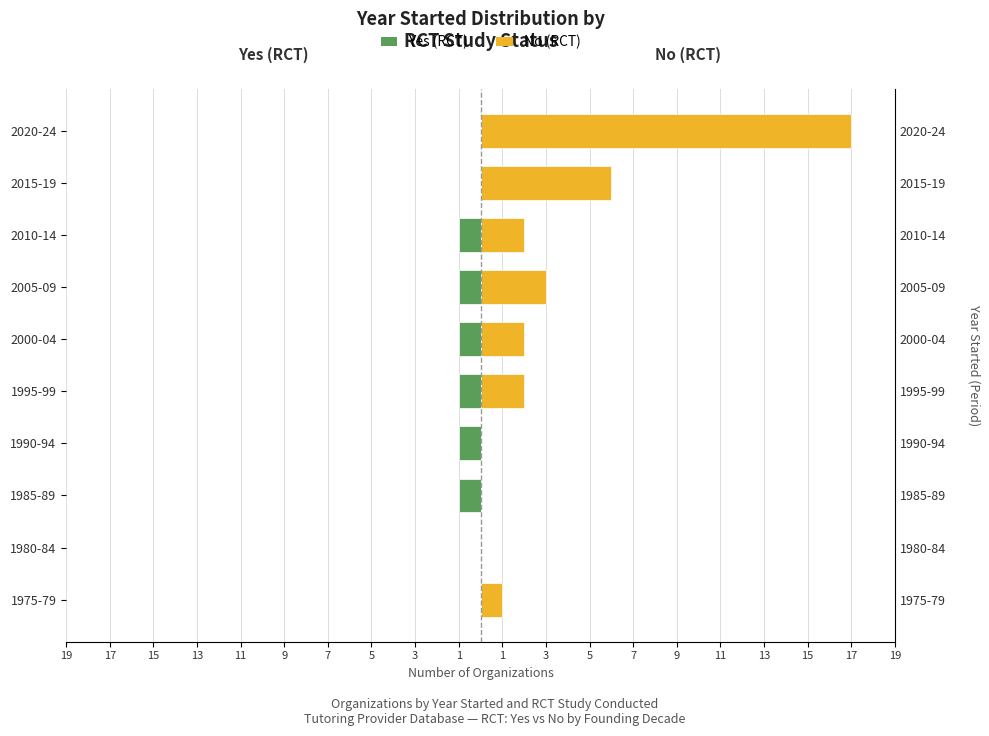

Does the chart contain stacked bars?

No